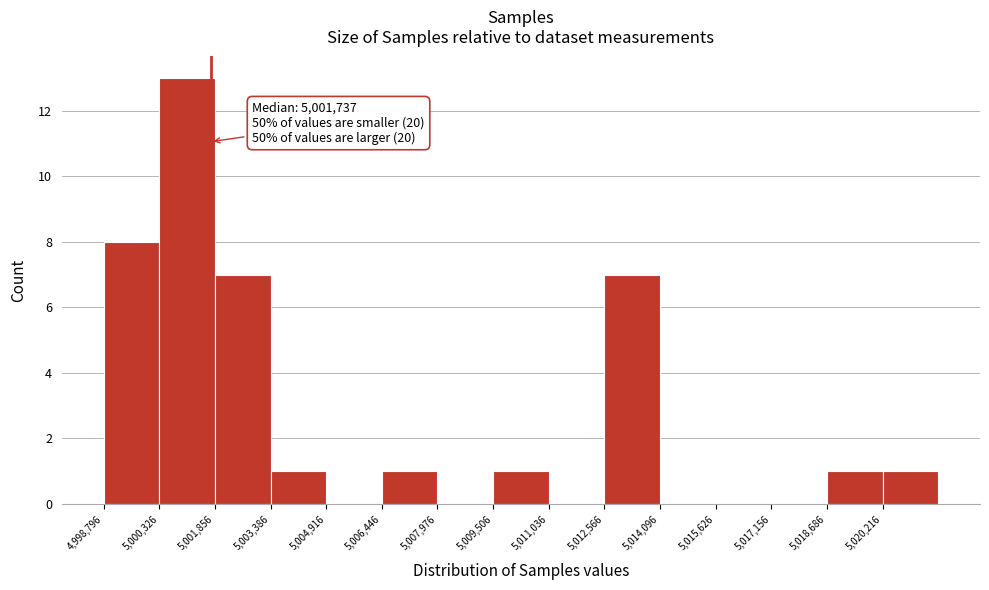

Which range on the x-axis has the tallest bar?

5000400 to 5001800